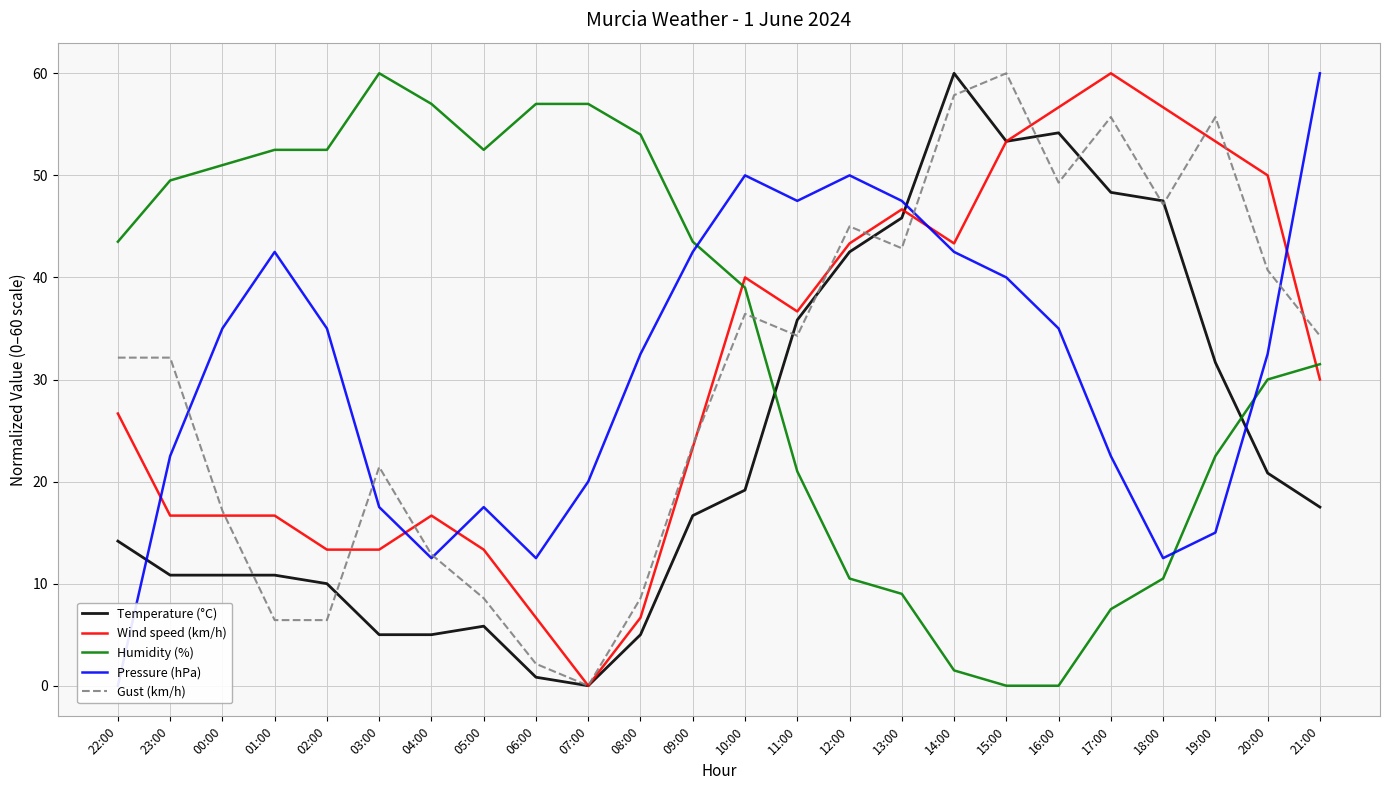

Which series has the largest total across all categories?

Humidity (%)